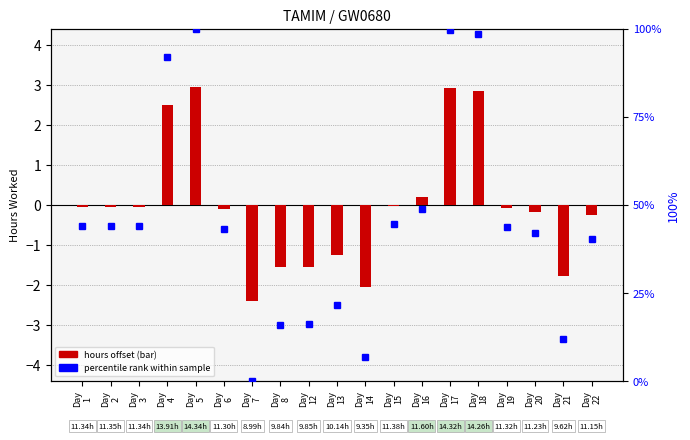

Which series has the largest range (max minus min)?

percentile rank within day